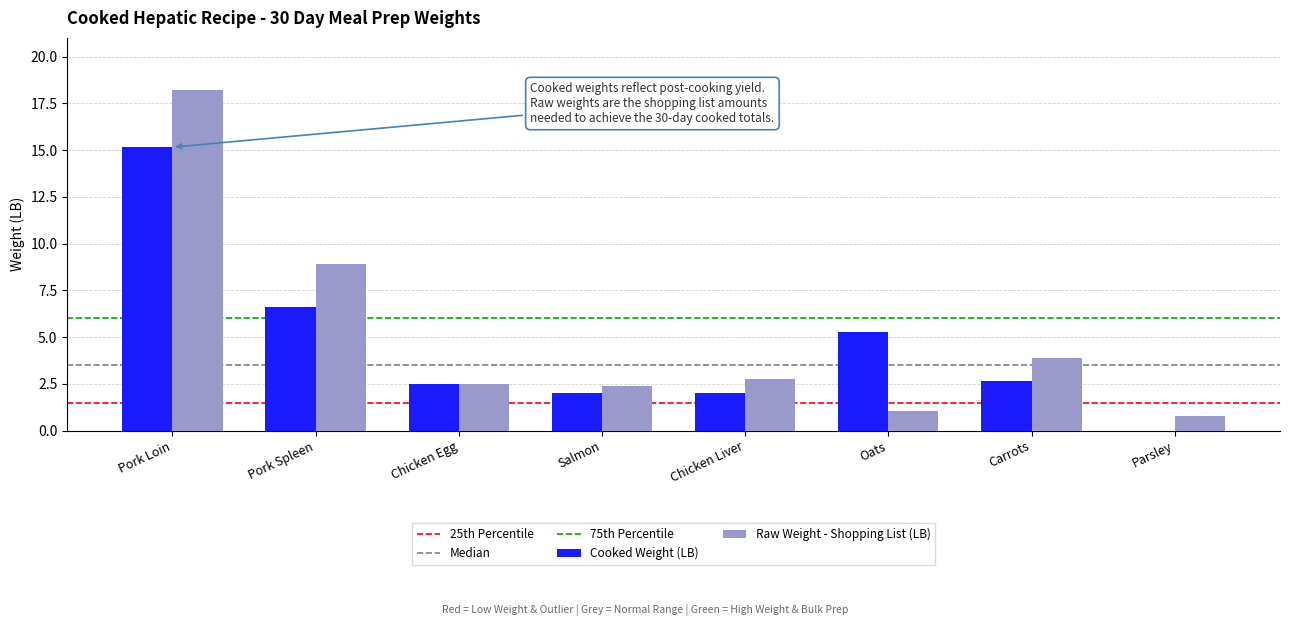

What is the sum of the Raw Weight - Shopping List (LB) values at Salmon and Chicken Egg?

4.9